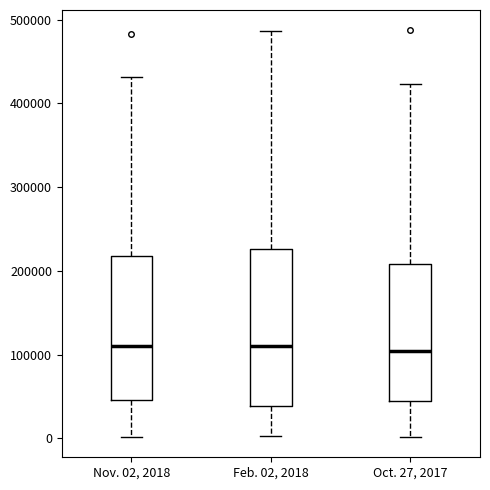

Comparing the boxes themselves (not the whiskers), which one is the tallest?

Feb. 02, 2018